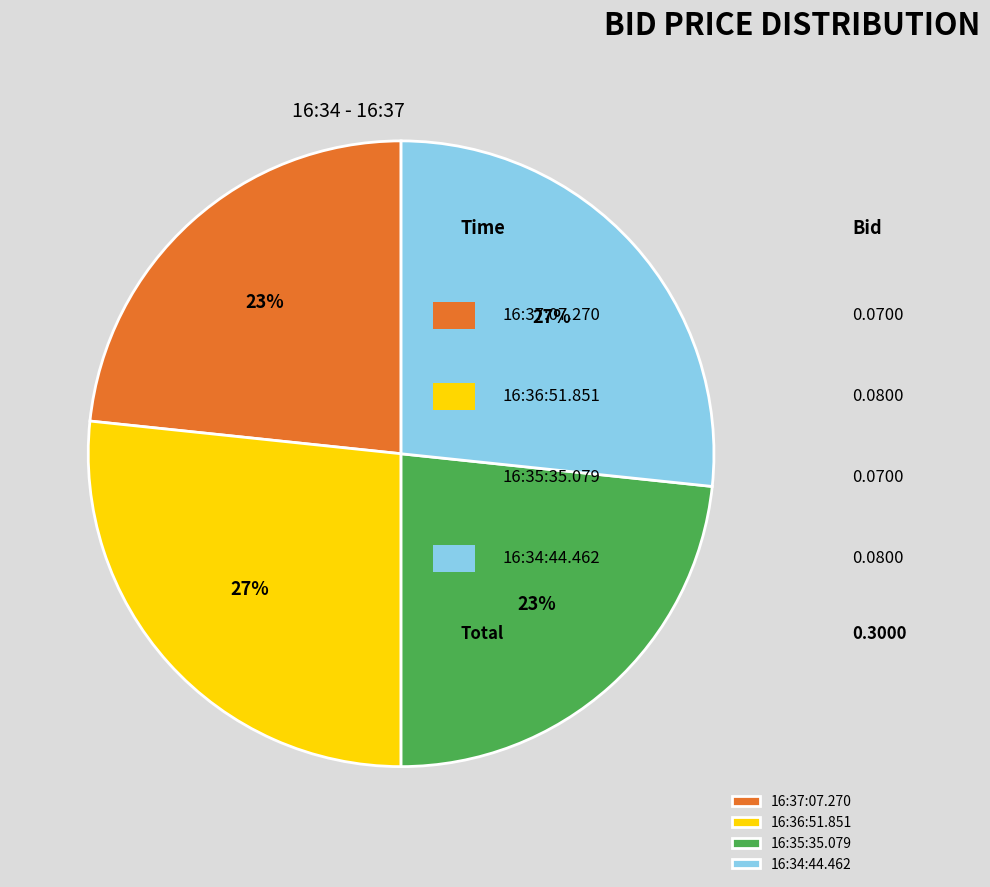

To the nearest percent, what is the combined percentage of 16:35:35.079 and 16:36:51.851?

50%